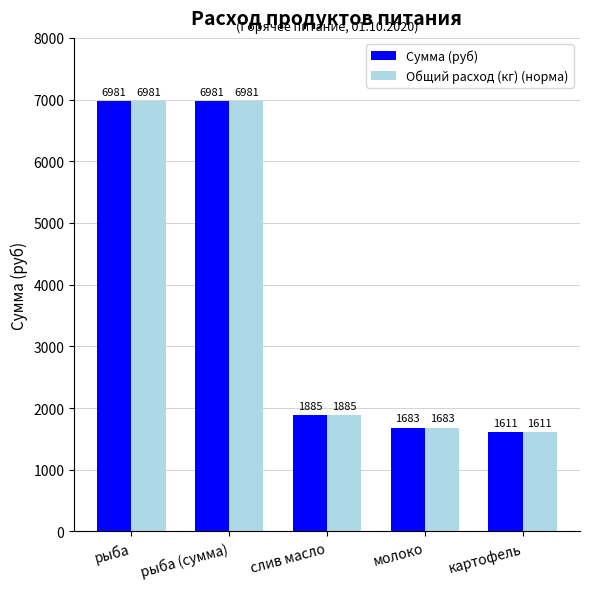

What is the value of the Общий расход (кг) (норма) bar at the 5th from the left?

1611.0